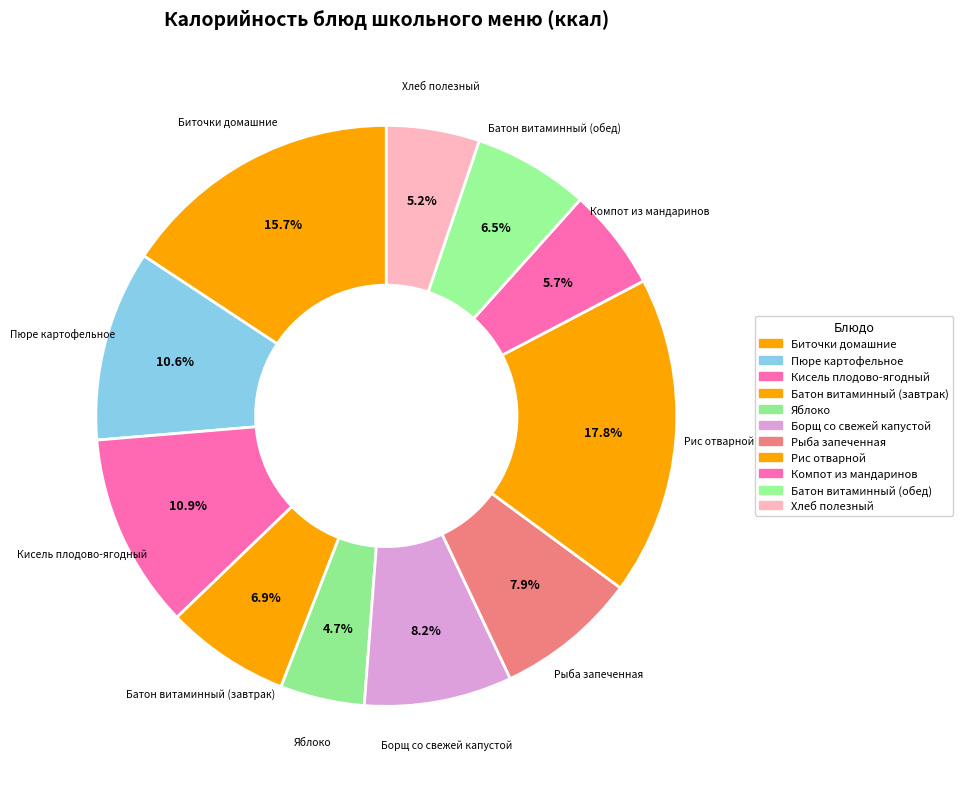

To the nearest percent, what is the combined percentage of Хлеб полезный and Рис отварной?

23%